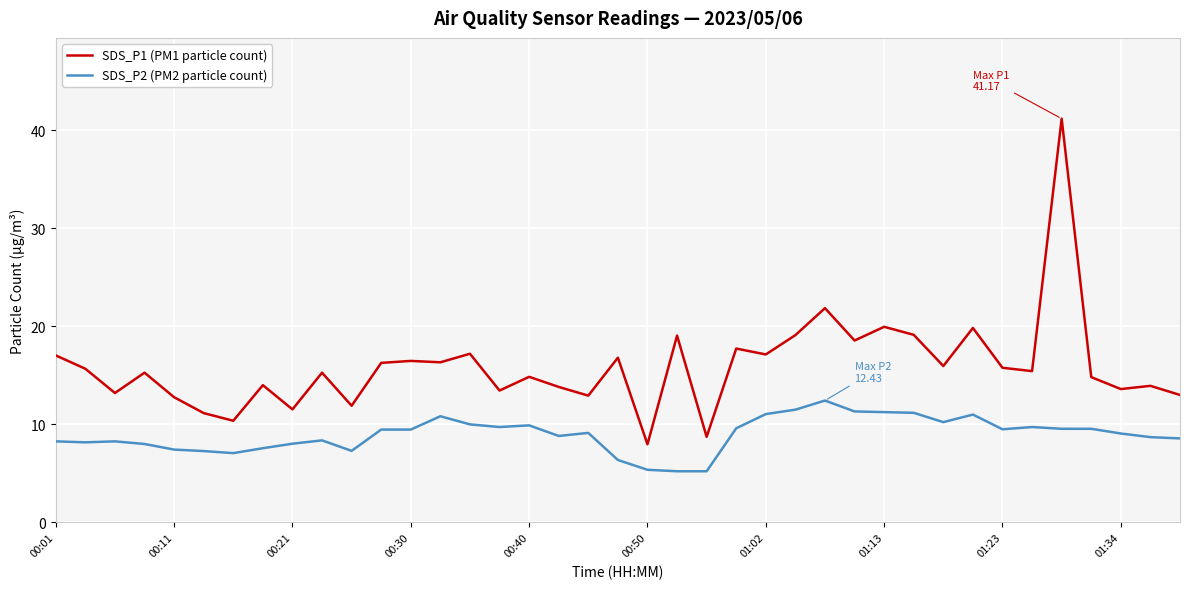

Rank the series by their maximum value, from highest to lowest.

SDS_P1 (PM1 particle count), SDS_P2 (PM2 particle count)